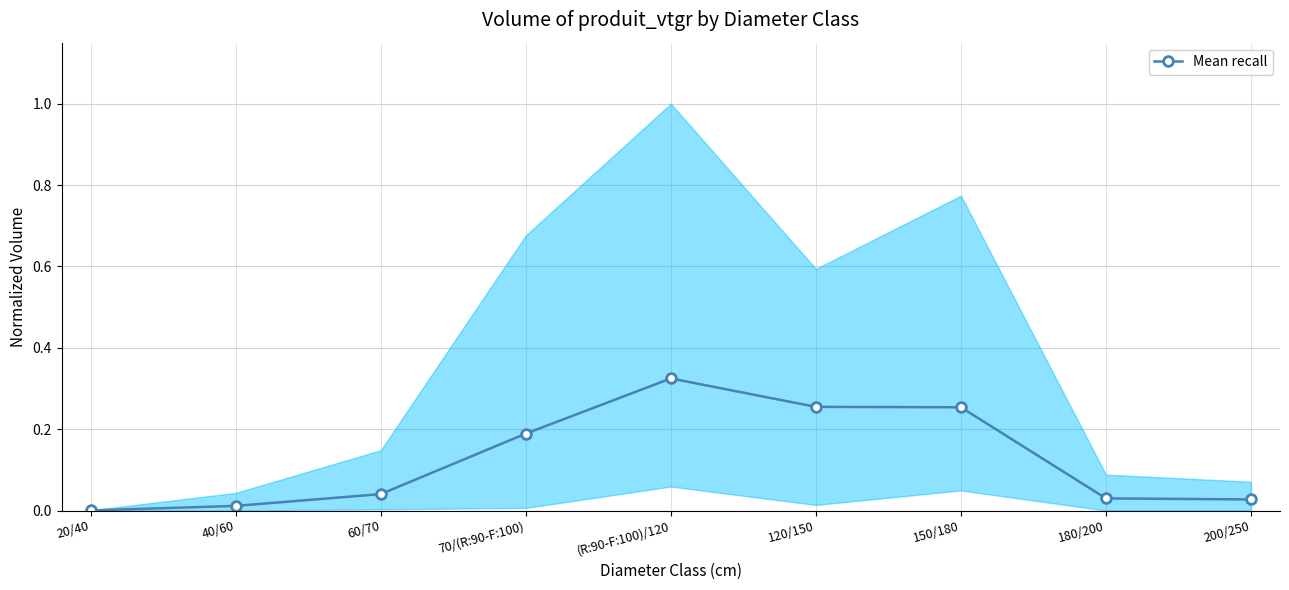

Is it true that the value at 120/150 is 0.4?

False